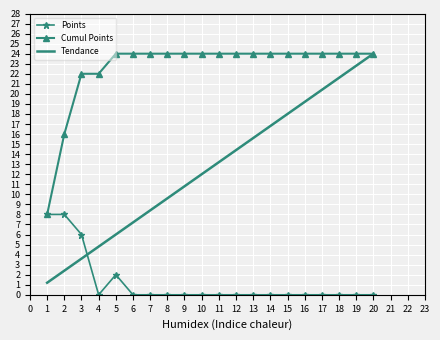

Which series has the largest range (max minus min)?

Tendance